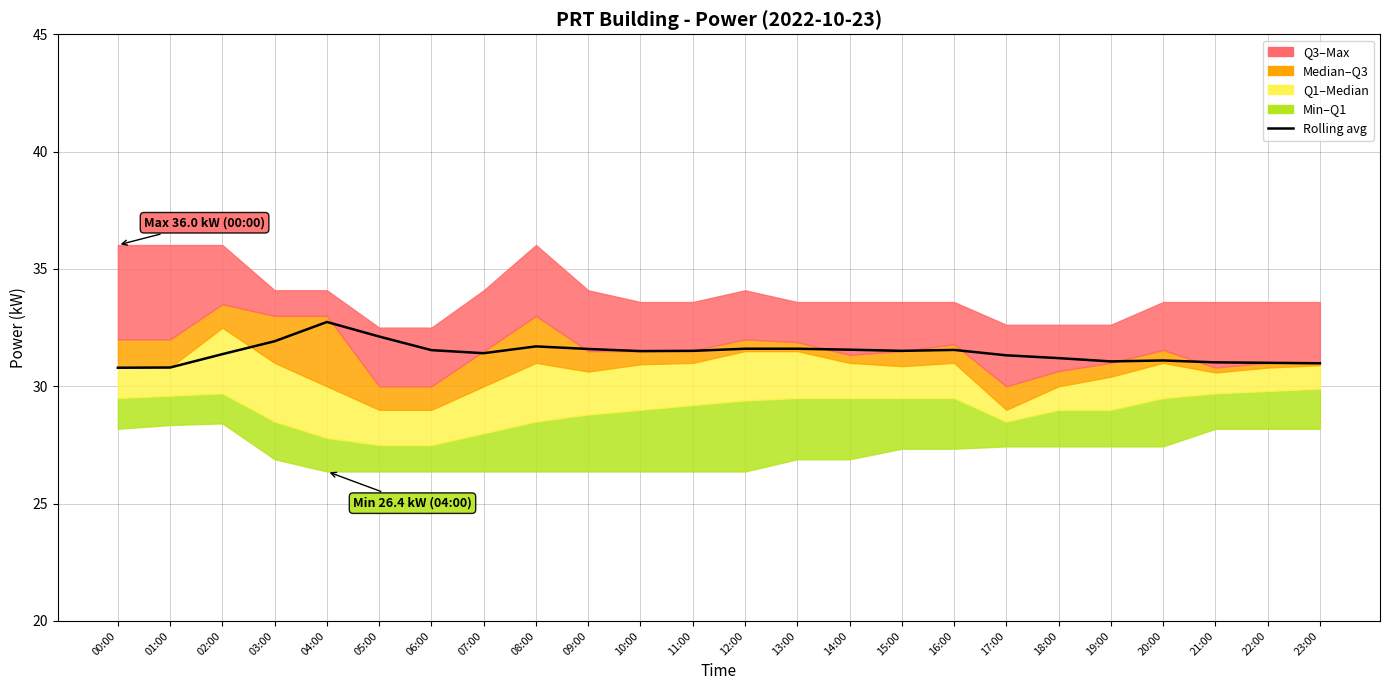

Which has a higher value, 15:00 or 02:00?

15:00